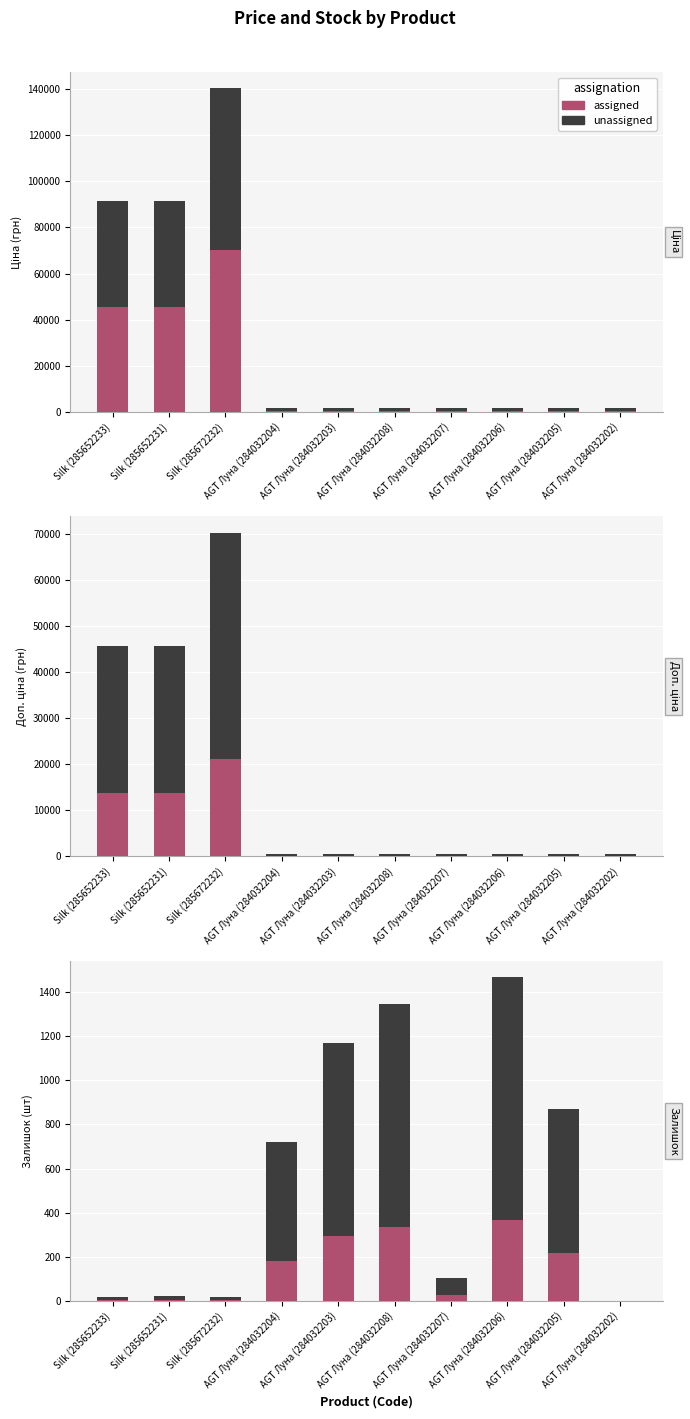

What are all the series names shown in the legend?

assigned, unassigned